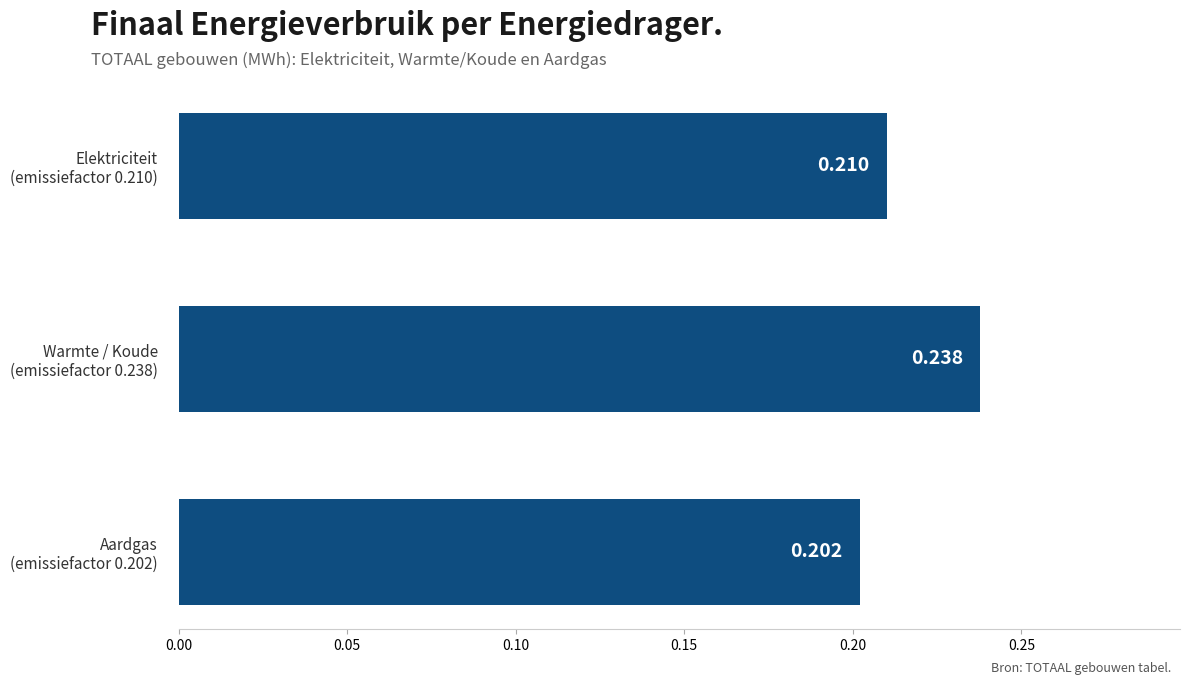

Count the values in the range 0 to 1.

3